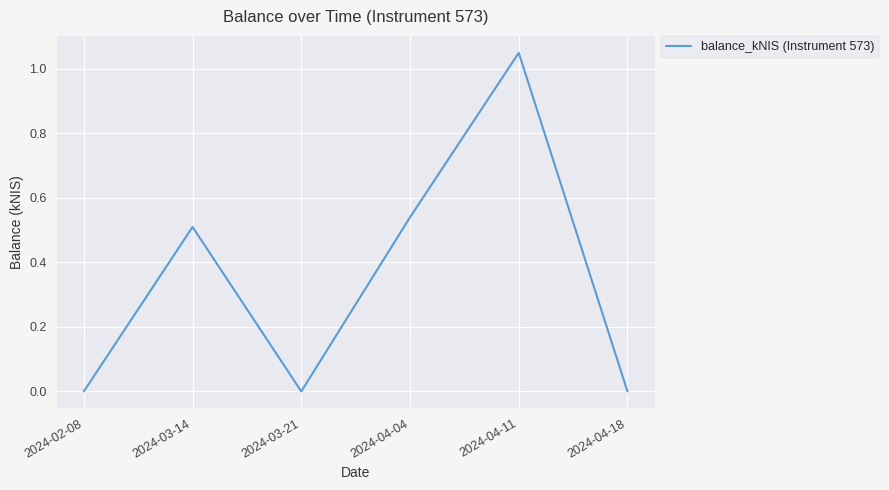

What is the sum of all values?

2.1